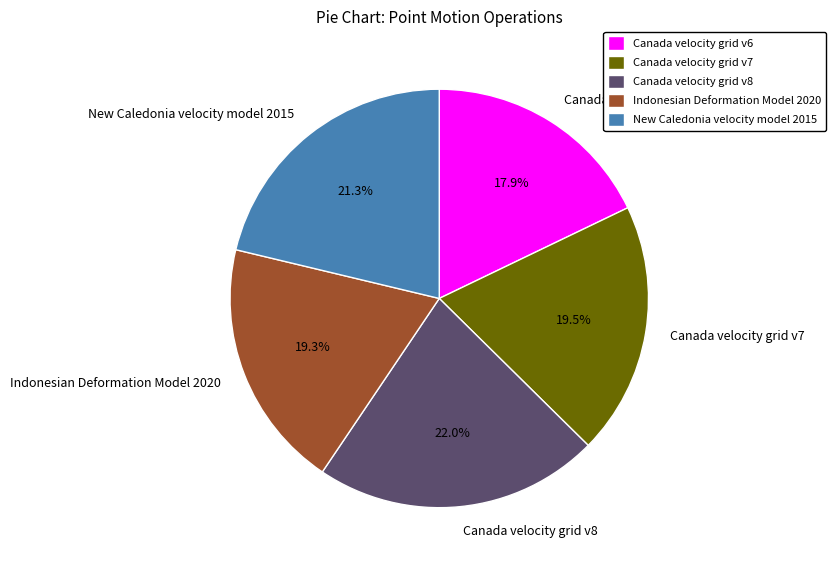

Is the sum of Indonesian Deformation Model 2020 and Canada velocity grid v8 greater than half?

No